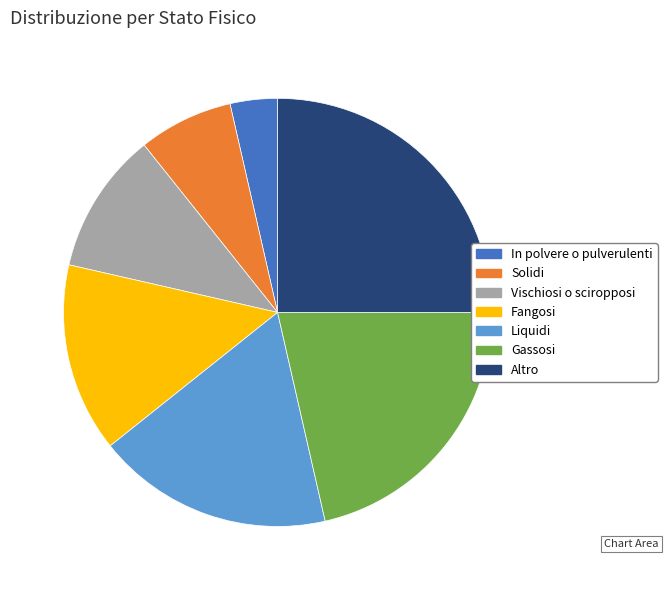

Which slice is the largest?

Altro